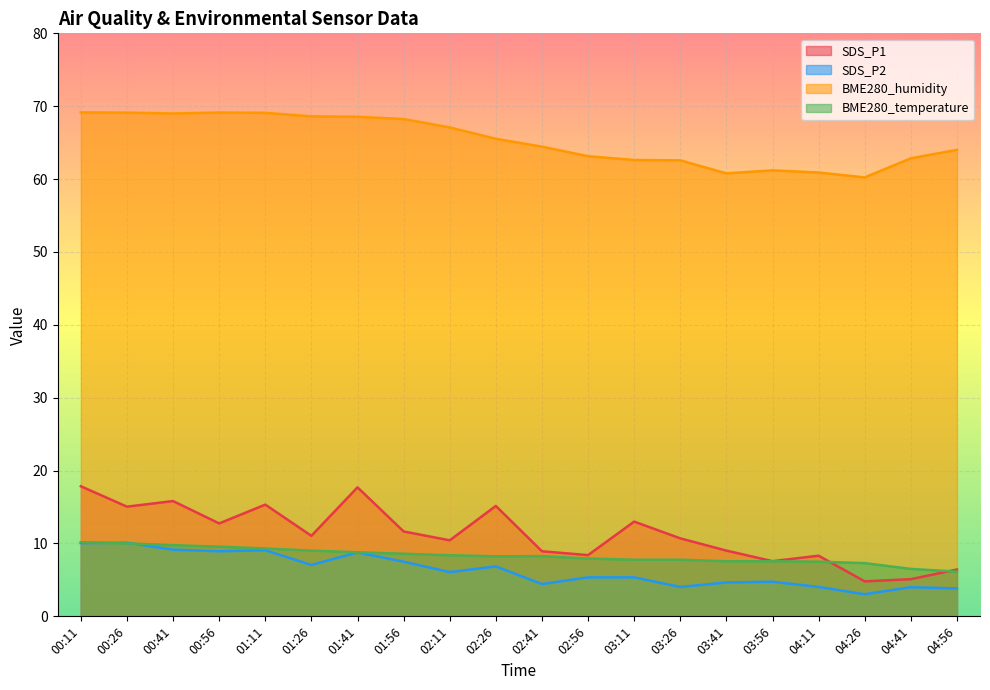

Does the chart display data point markers on the line(s)?

No